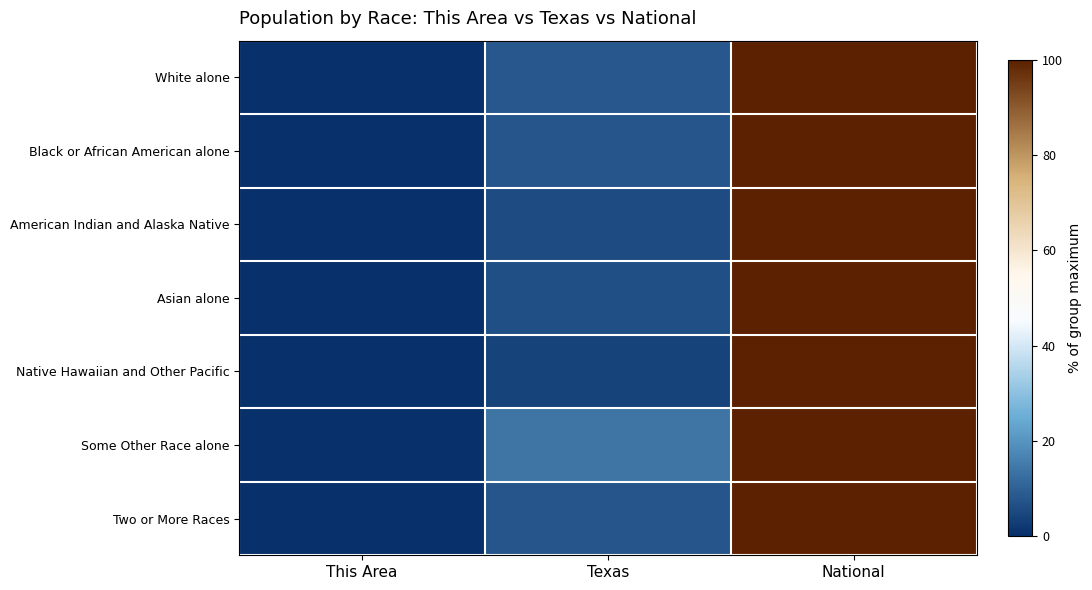

At which category is the sum across all series the highest?

National